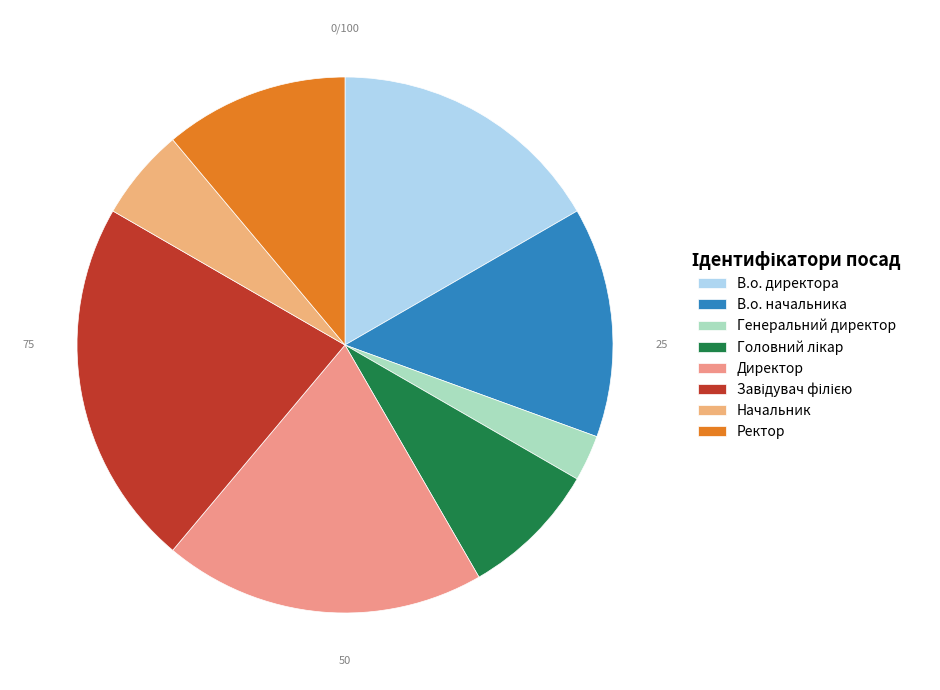

How many segments does this pie chart have?

8